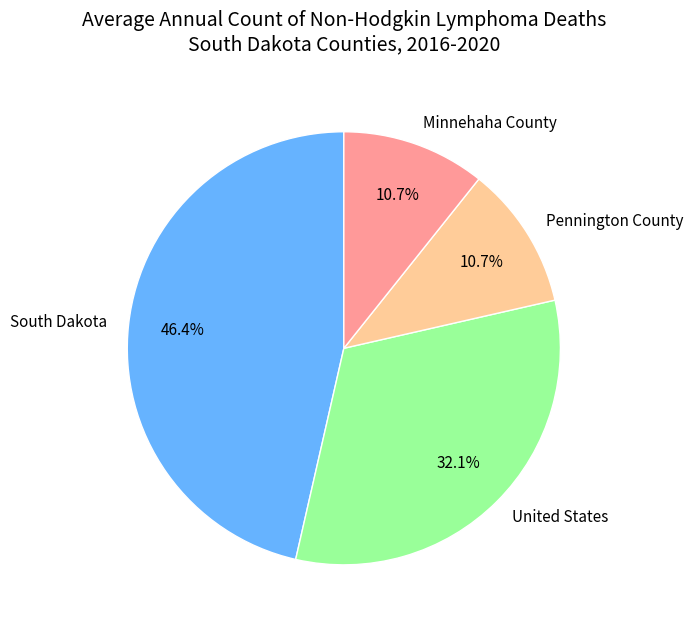

To the nearest percent, what is the difference between the largest and smallest slice percentages?

36%